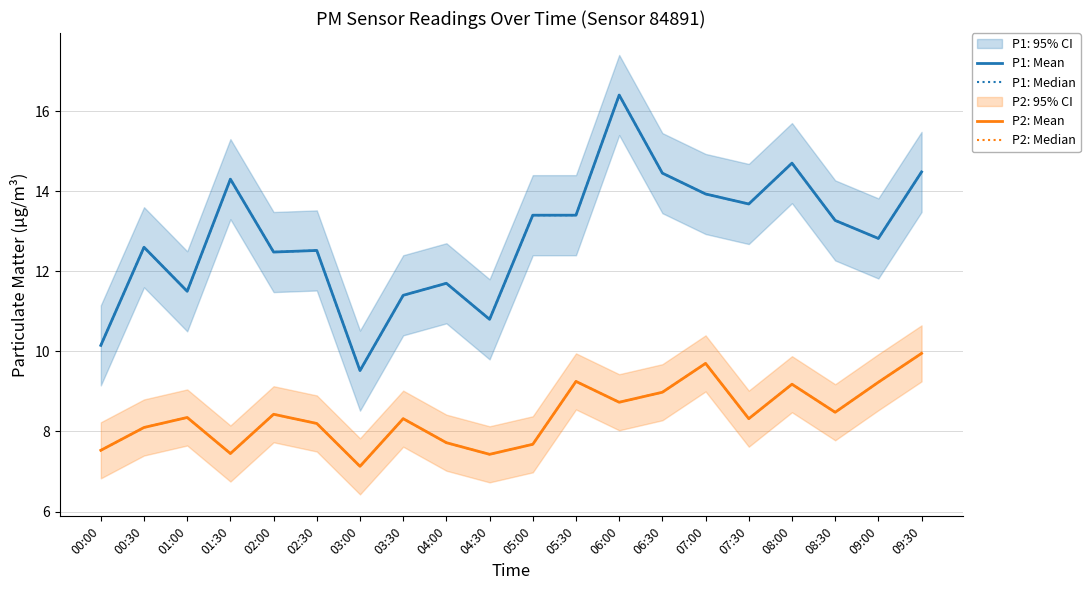

True or false: P1: Mean and P2: Median intersect in this chart.

False